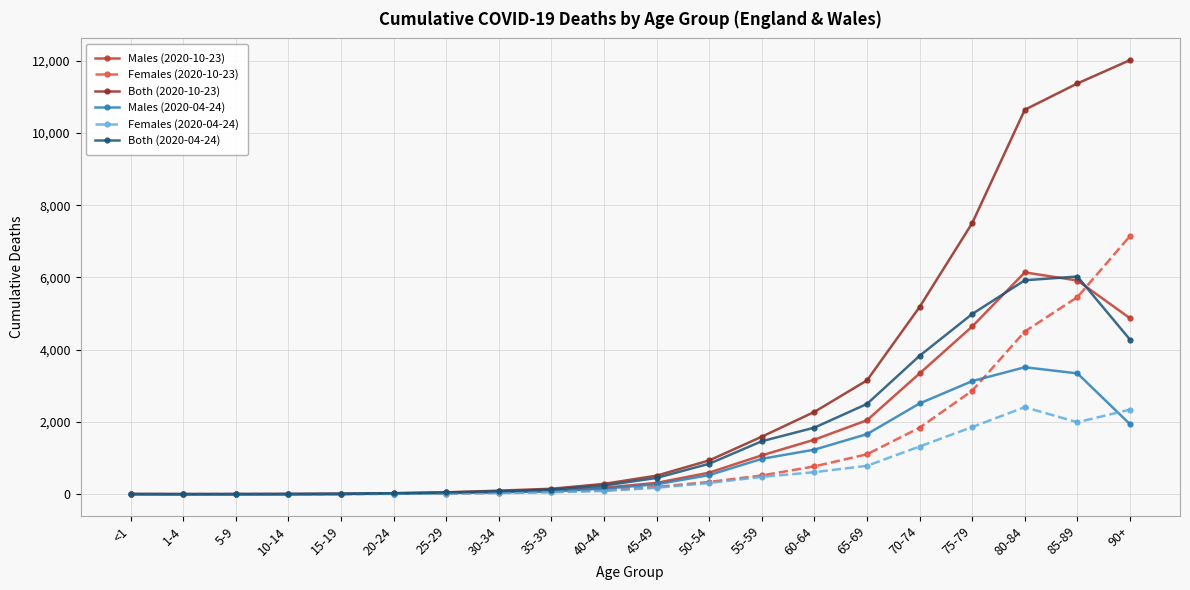

What is the greatest value displayed?

12015